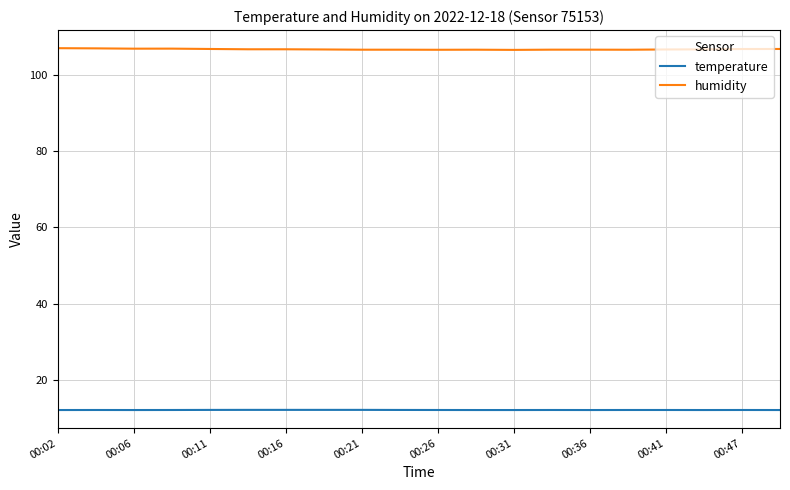

What is the lowest value of the humidity series?

106.6